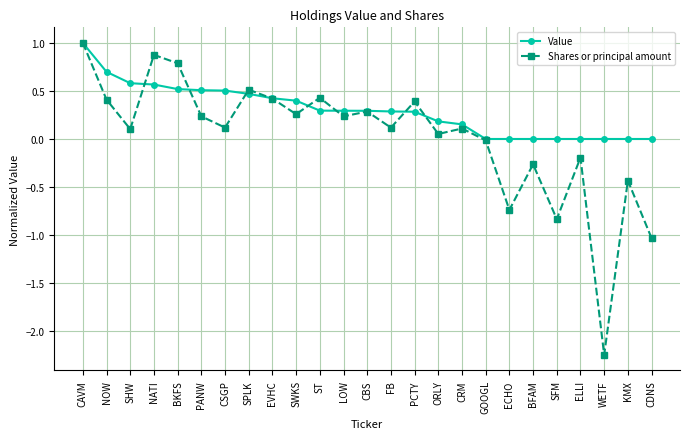

At which category does the chart reach its peak across all series?

CAVM